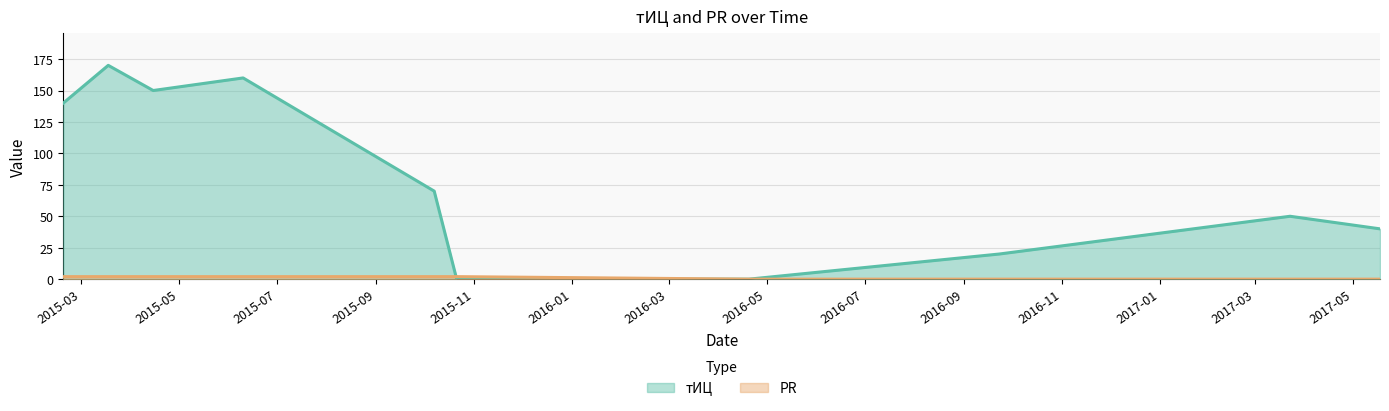

How many positive values does the PR series have?

6